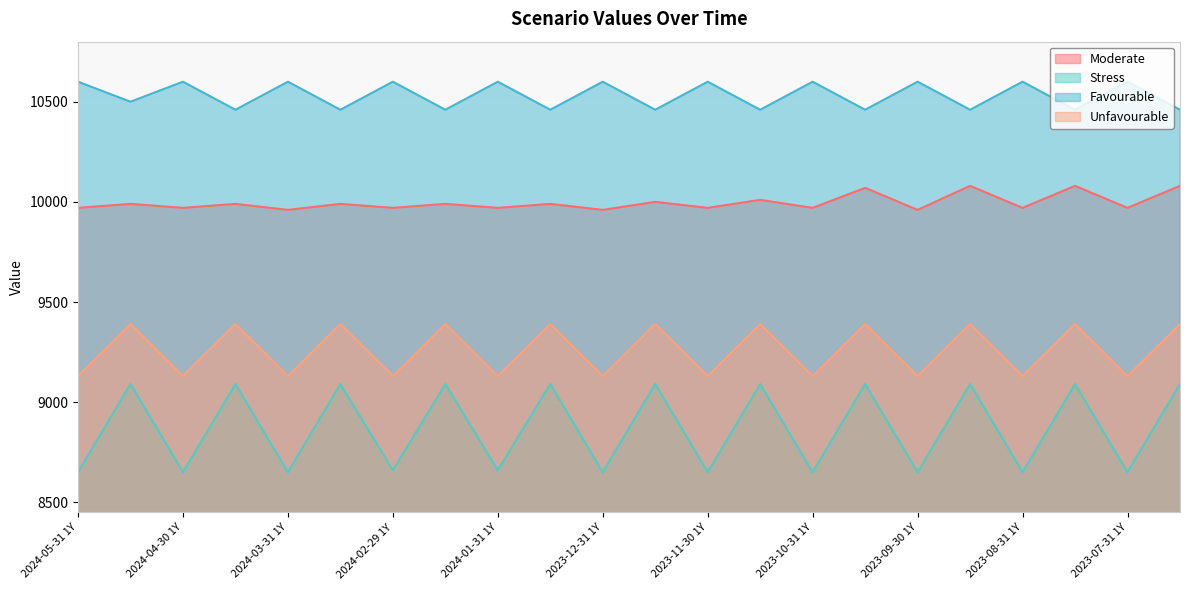

What is the label of the 22nd point from the right?

2024-05-31 1Y